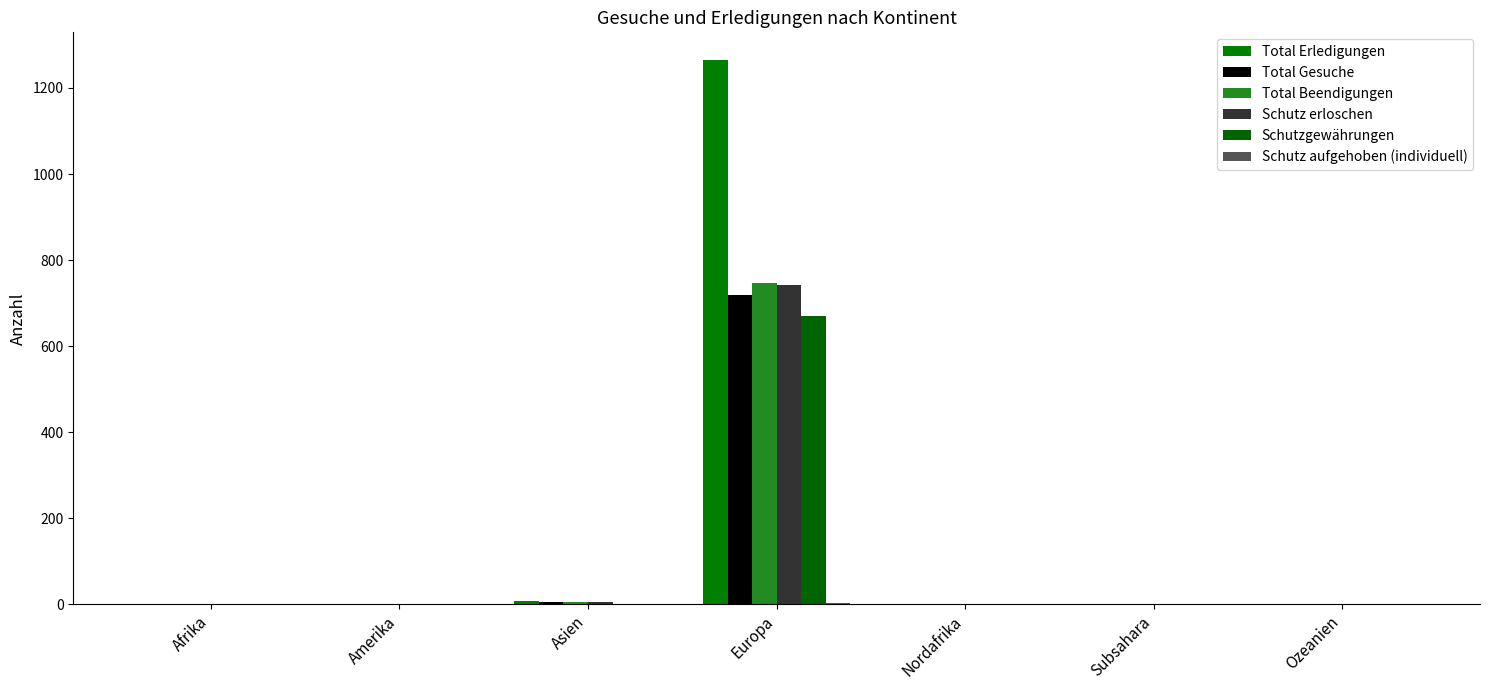

Rank the series by their maximum value, from highest to lowest.

Total Erledigungen, Total Beendigungen, Schutz erloschen, Total Gesuche, Schutzgewährungen, Schutz aufgehoben (individuell)